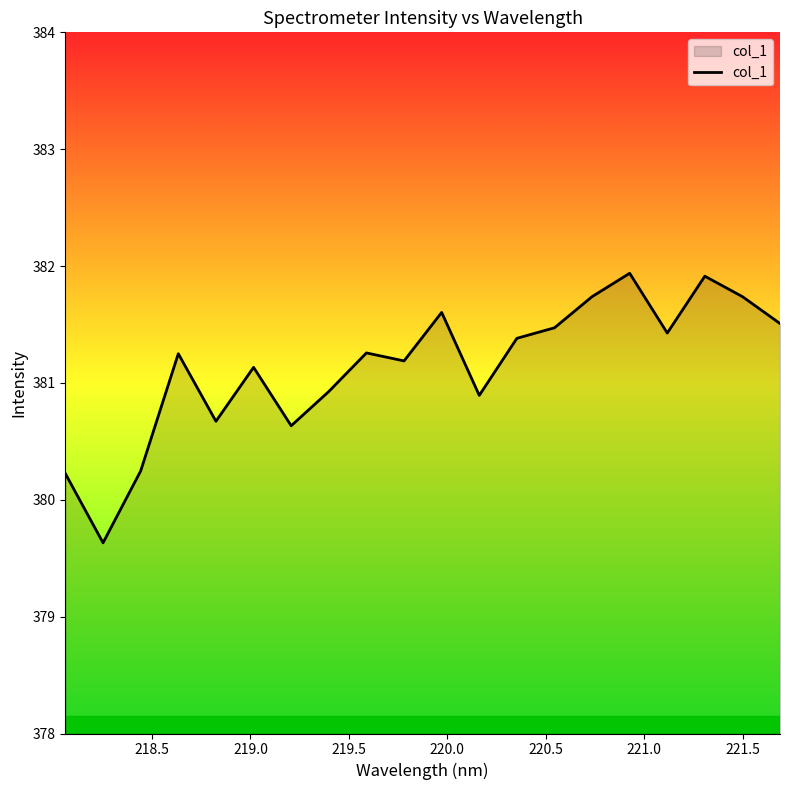

What is the minimum value shown in the chart?

379.6